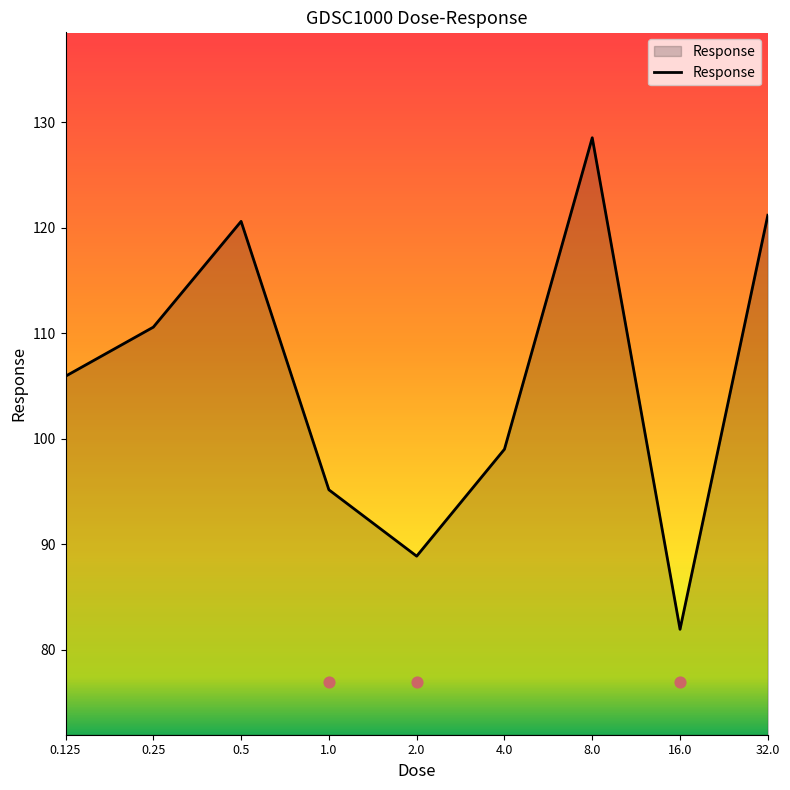

What is the change in value from 0.125 to 0.25?

+4.7